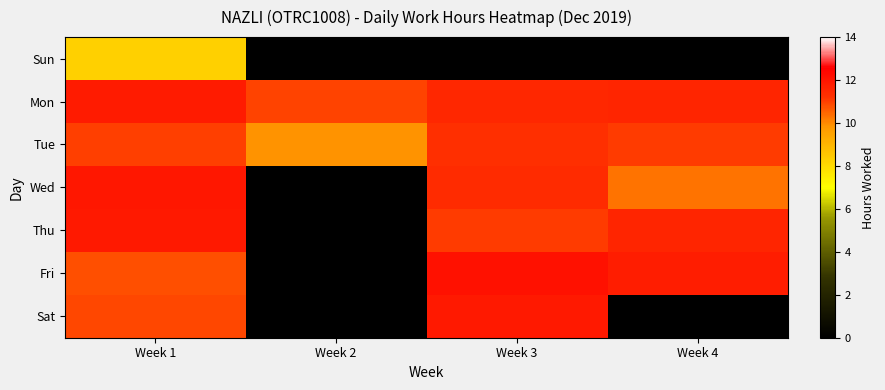

Reading left to right, list all the values displayed in this chart.

Sun: Week 1=8.3	Week 2=0.0	Week 3=0.0	Week 4=0.0
Mon: Week 1=11.8	Week 2=10.9	Week 3=11.5	Week 4=11.6
Tue: Week 1=11.0	Week 2=9.9	Week 3=11.3	Week 4=11.1
Wed: Week 1=11.9	Week 2=0.0	Week 3=11.4	Week 4=10.3
Thu: Week 1=11.9	Week 2=0.0	Week 3=11.1	Week 4=11.6
Fri: Week 1=10.8	Week 2=0.0	Week 3=12.1	Week 4=11.8
Sat: Week 1=10.9	Week 2=0.0	Week 3=11.9	Week 4=0.0